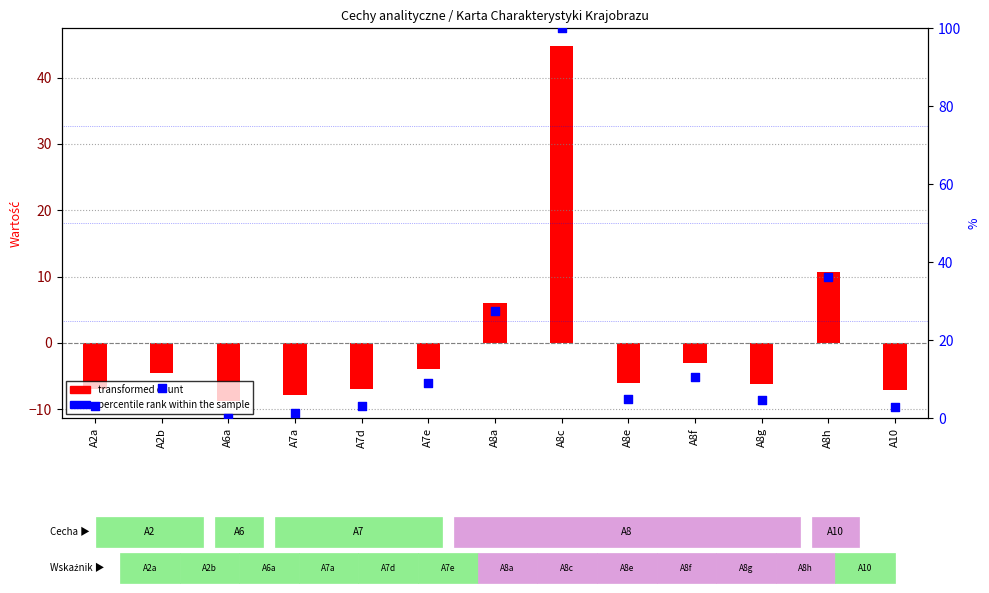

Which has a higher value, A8e or A7a?

A8e